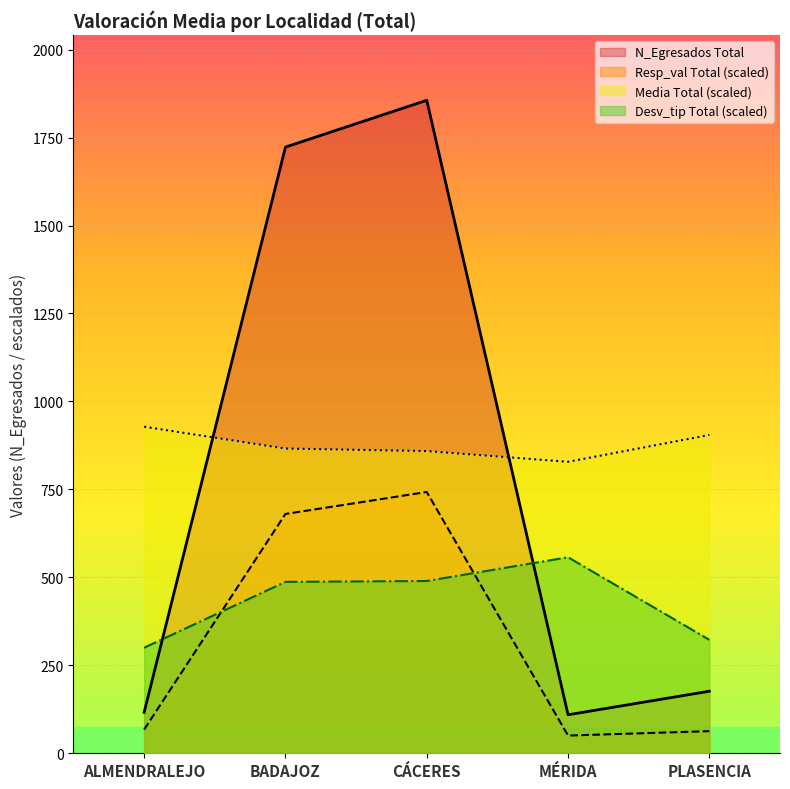

Count the number of data series in this chart.

4